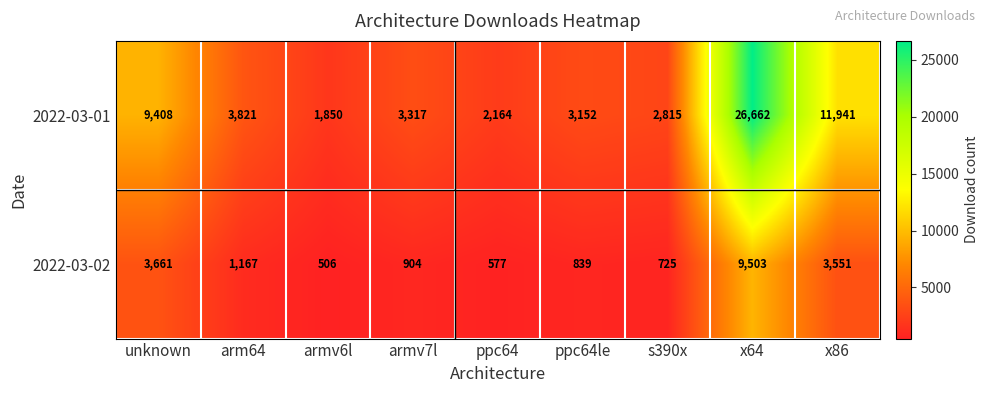

Rank the series by their average value, from highest to lowest.

2022-03-01, 2022-03-02